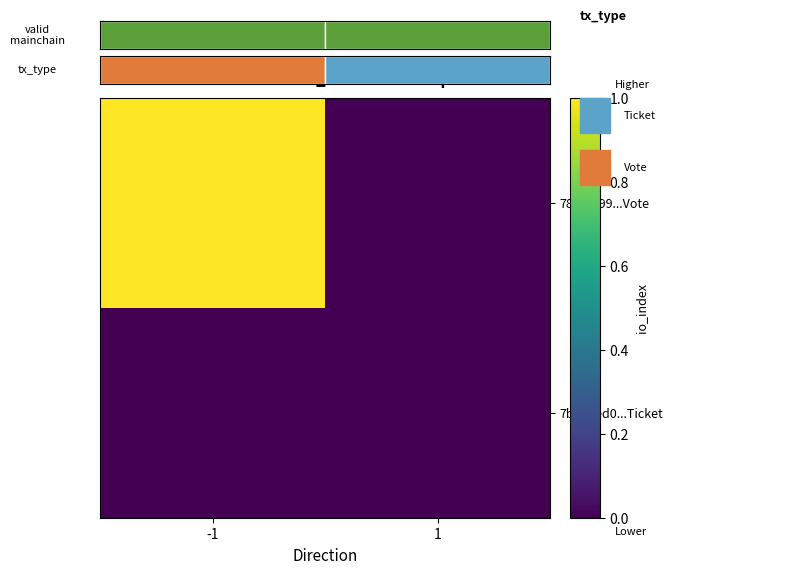

Where is 781afd99...Vote nearest to the value 0?

1